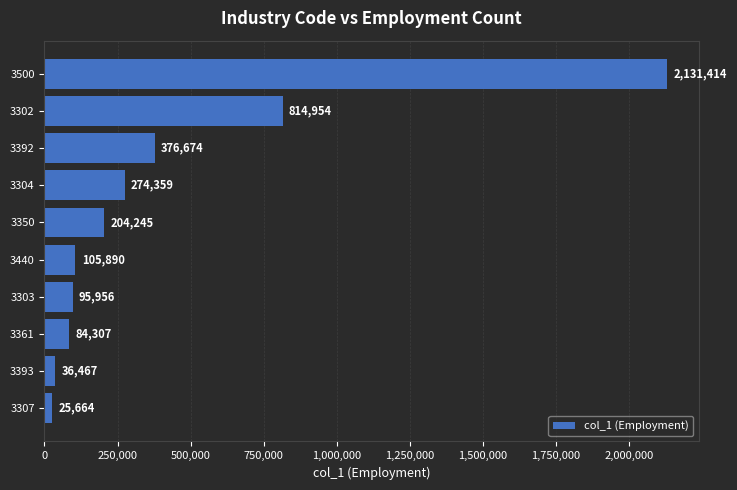

What is the difference between the values at 3350 and 3303?

108289